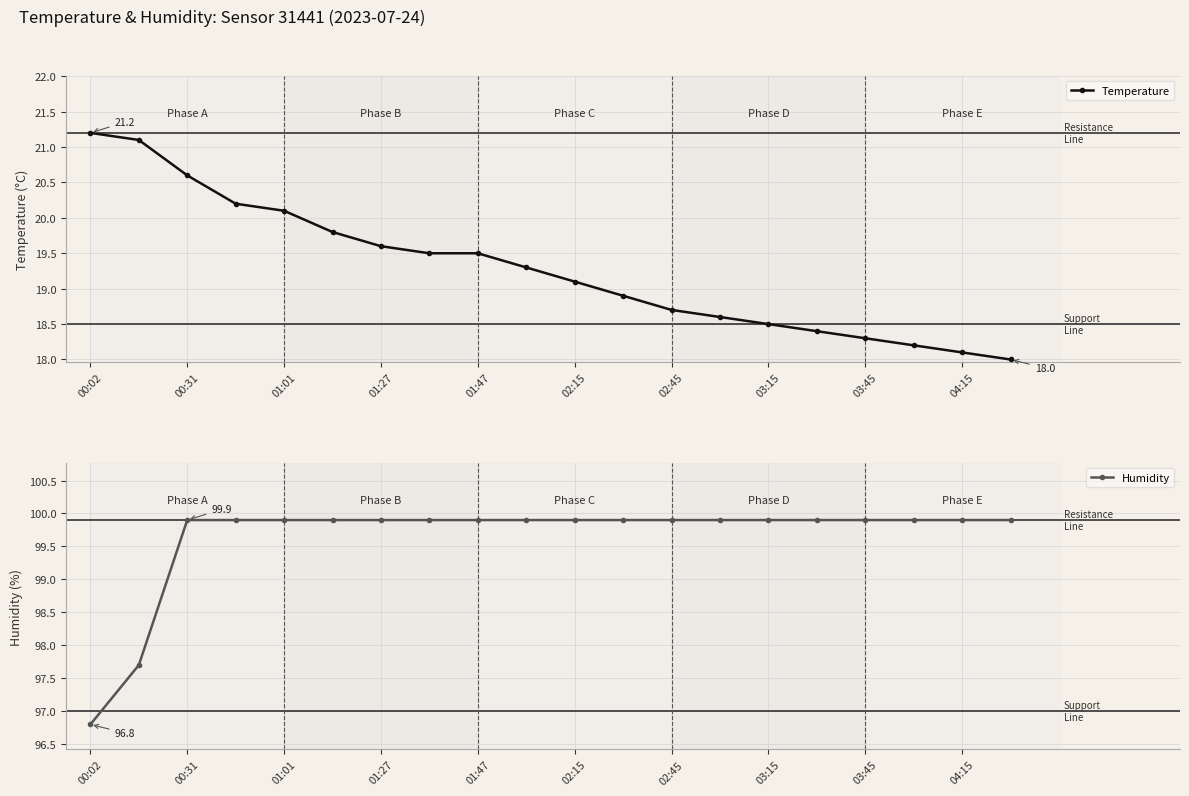

What is the value of the Humidity point at the 10th from the left?

99.9